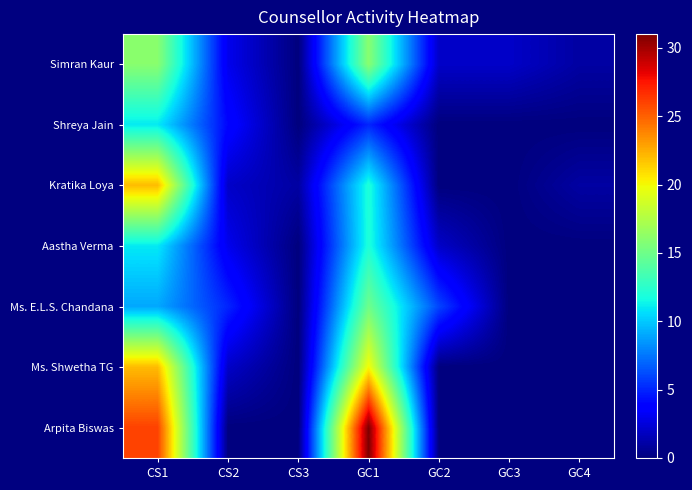

How many series are shown in this chart?

7